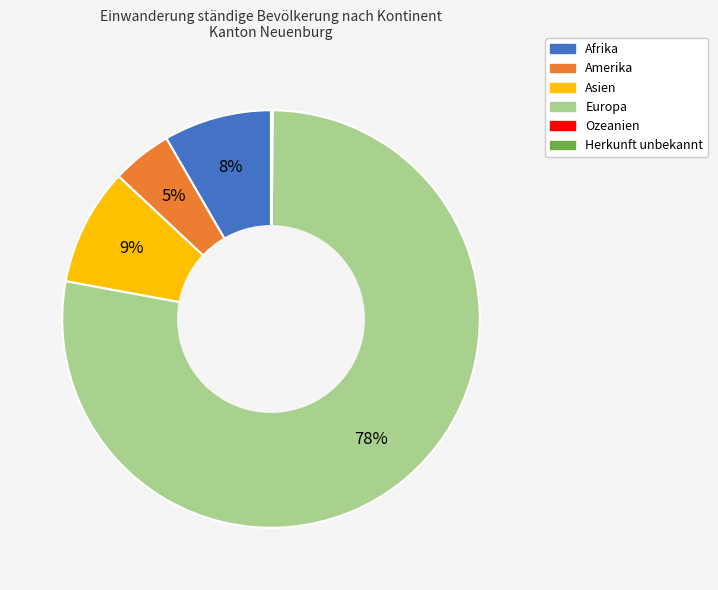

Is the sum of Asien and Afrika greater than half?

No